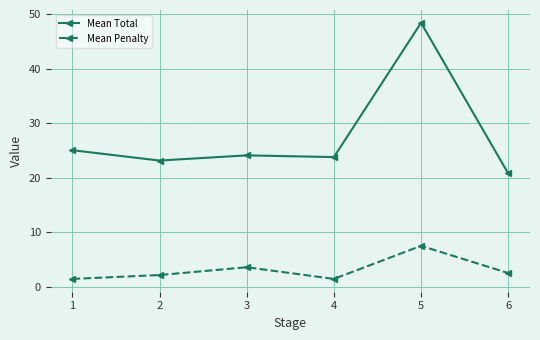

What is the value of the Mean Penalty point at the 6th from the left?

2.5